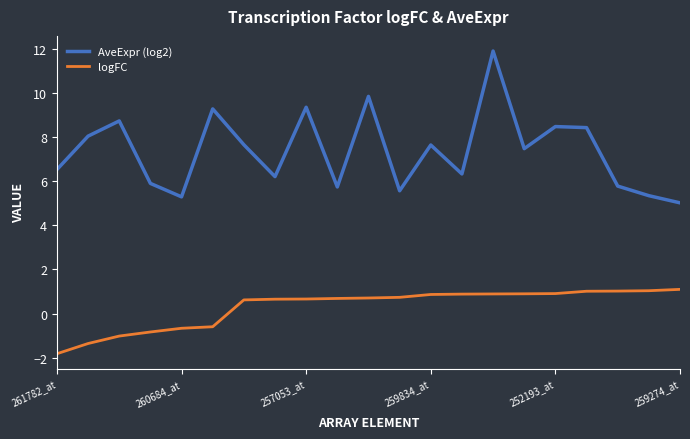

Which series has the largest range (max minus min)?

AveExpr (log2)